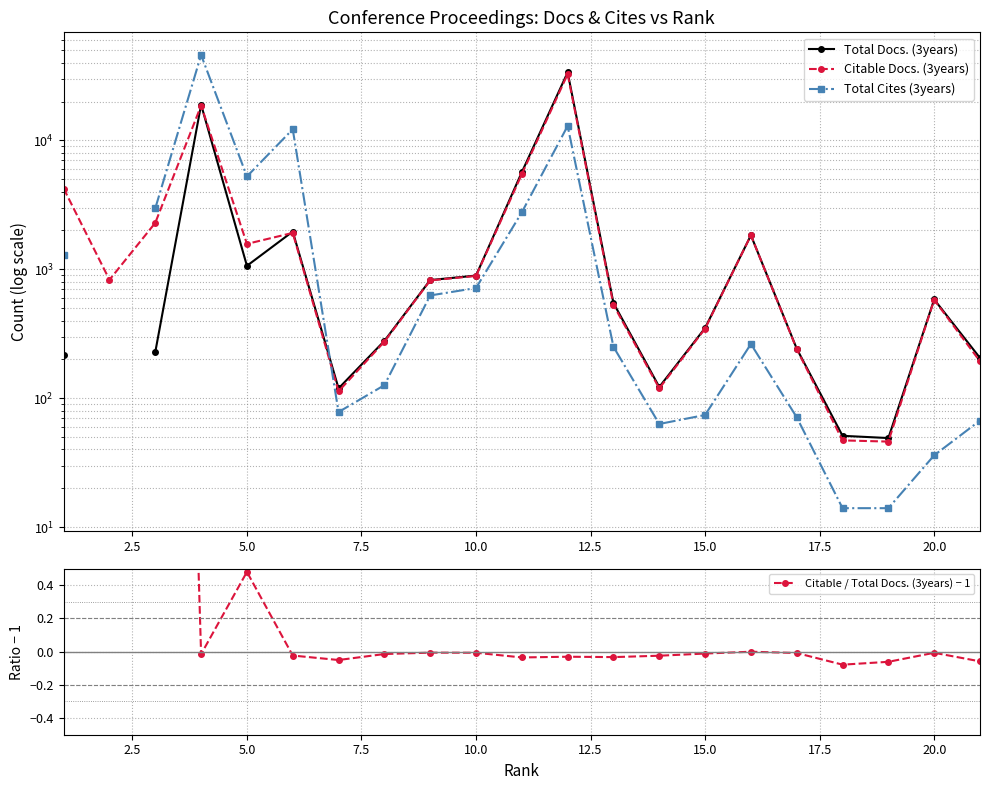

What is the minimum value shown in the chart?

-0.1